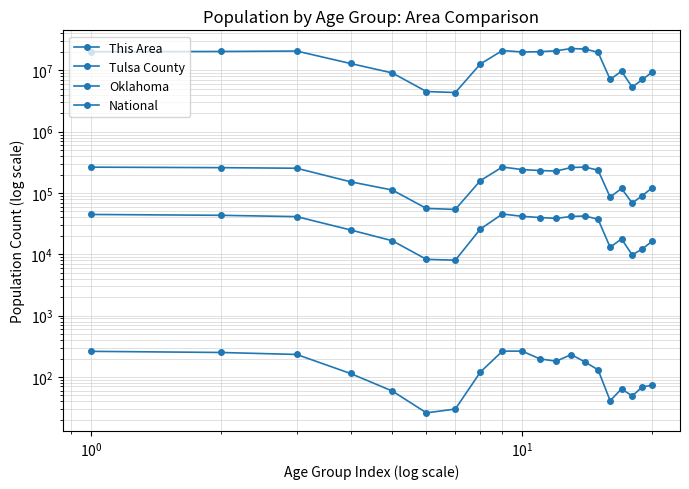

Which series has the largest range (max minus min)?

National